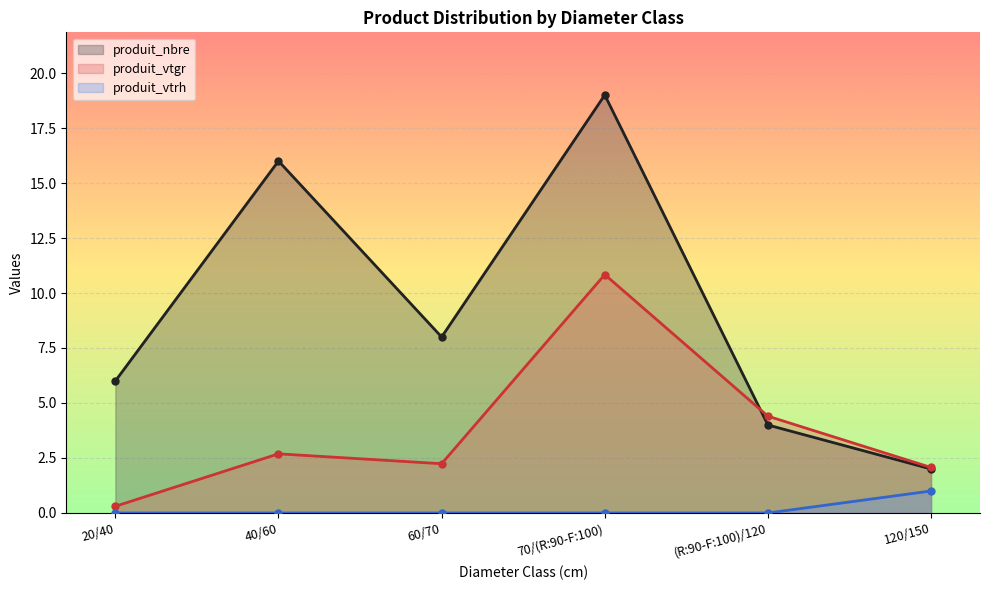

At which label does produit_nbre first exceed 8?

40/60